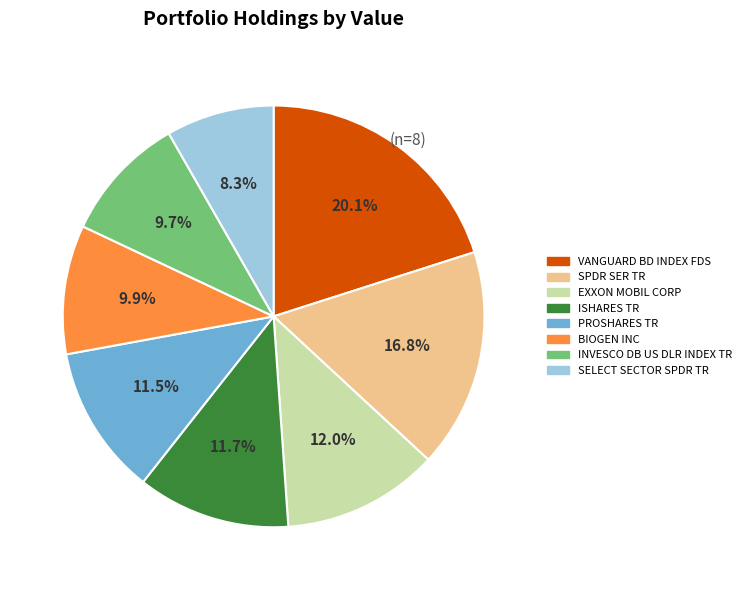

Combined, do EXXON MOBIL CORP and PROSHARES TR account for over 50%?

No